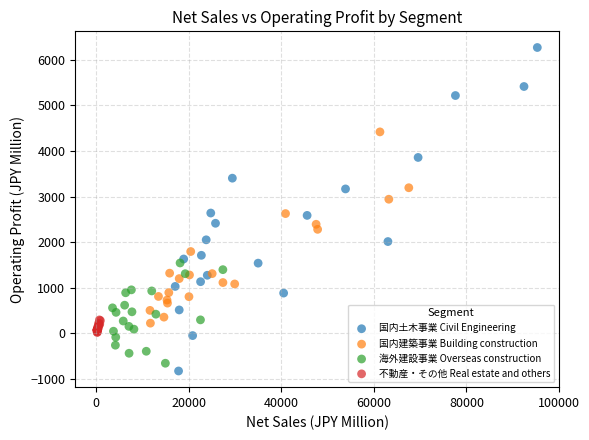

Which series contains the highest Y value?

国内土木事業 Civil Engineering